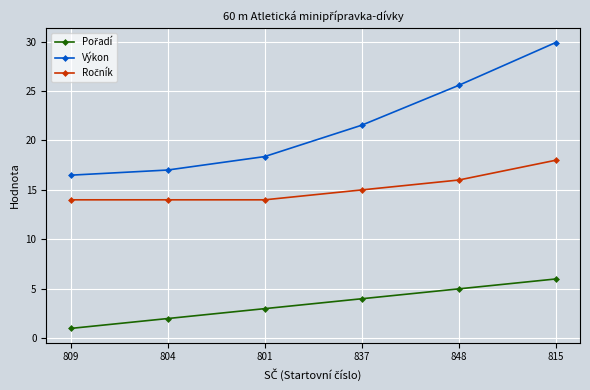

Which series has the widest spread of values?

Výkon